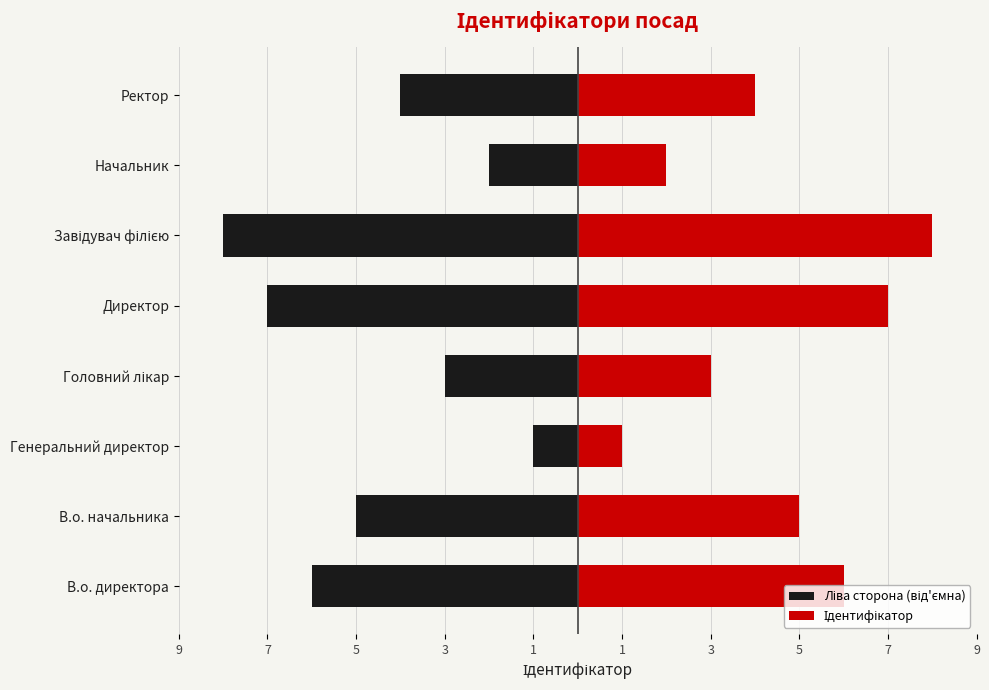

What is the difference between the highest and lowest values at 3?

6